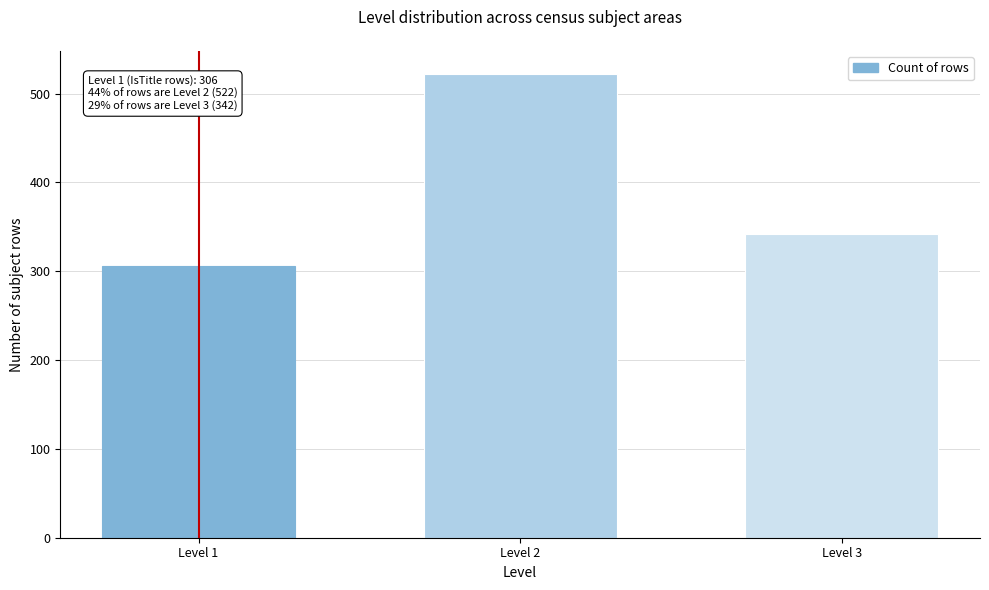

Reading right to left, extract all data points from this chart.

342	522	306